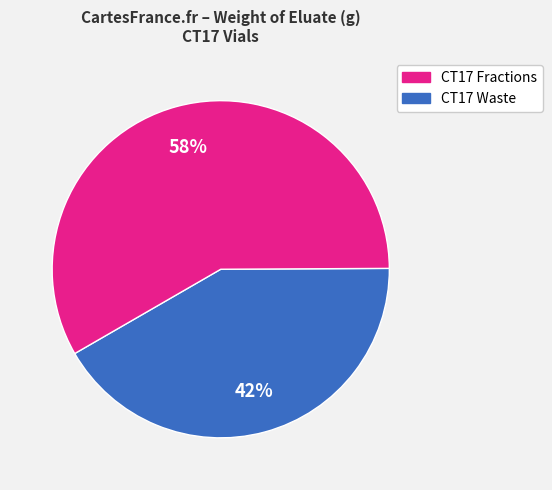

Is there a majority slice in this chart?

Yes